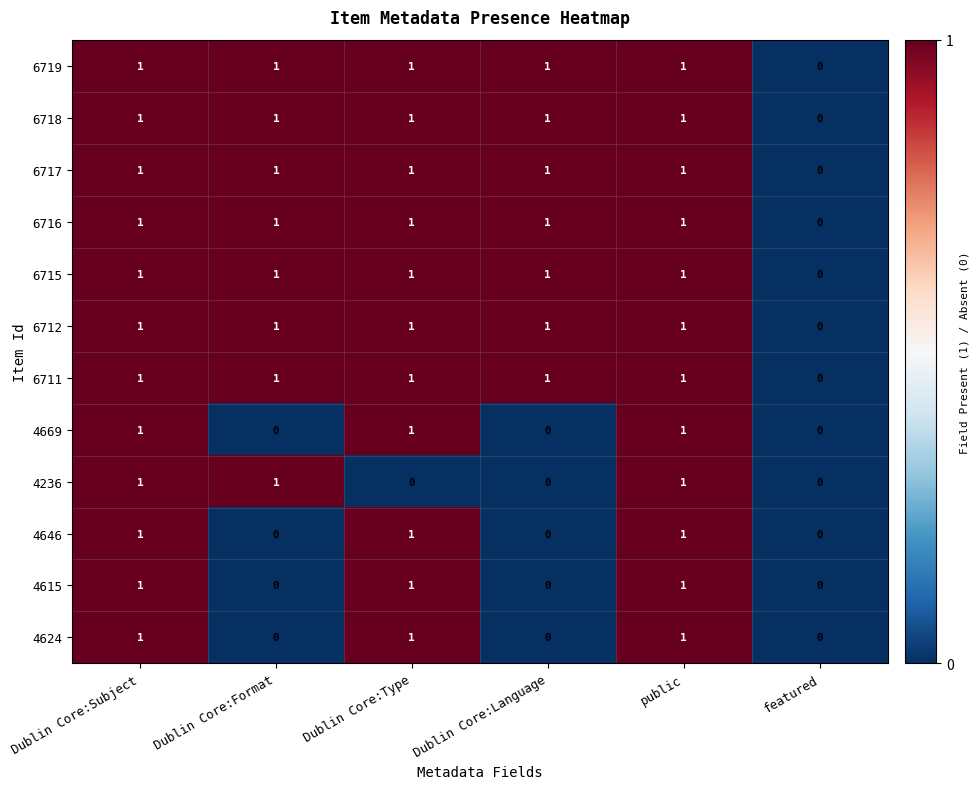

True or false: 4669 has a value of 0 at featured.

True